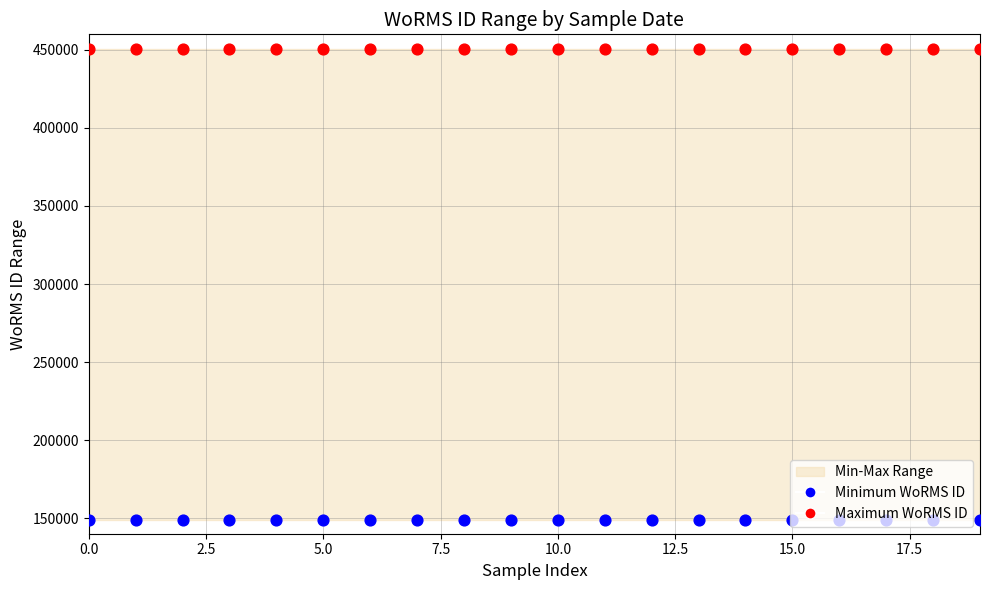

Which series has the largest total across all categories?

Maximum WoRMS ID